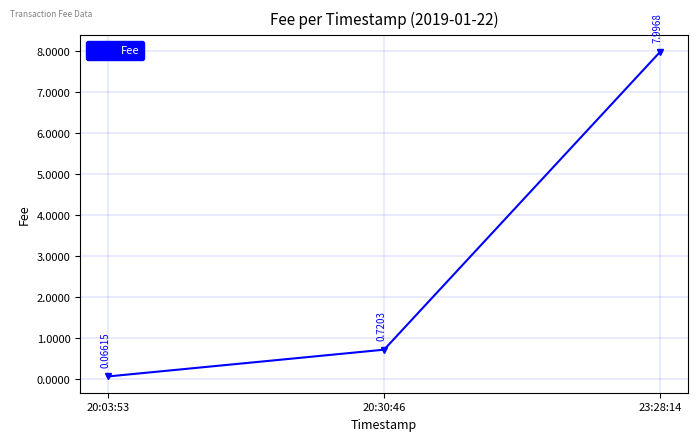

What is the change in value from 20:30:46 to 23:28:14?

+7.3